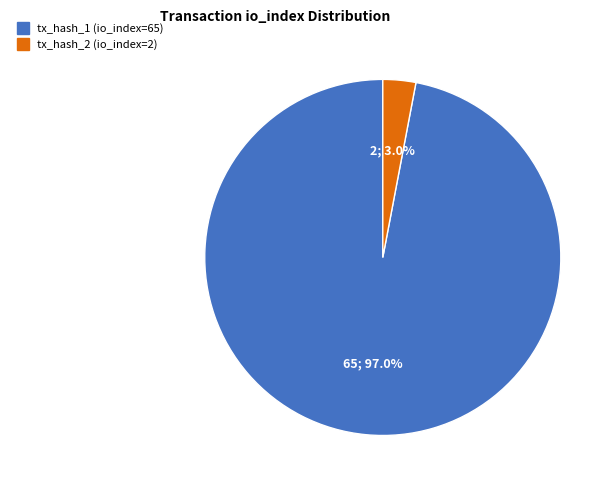

Does tx_hash_2 (io_index=2) represent more than half of the total?

No